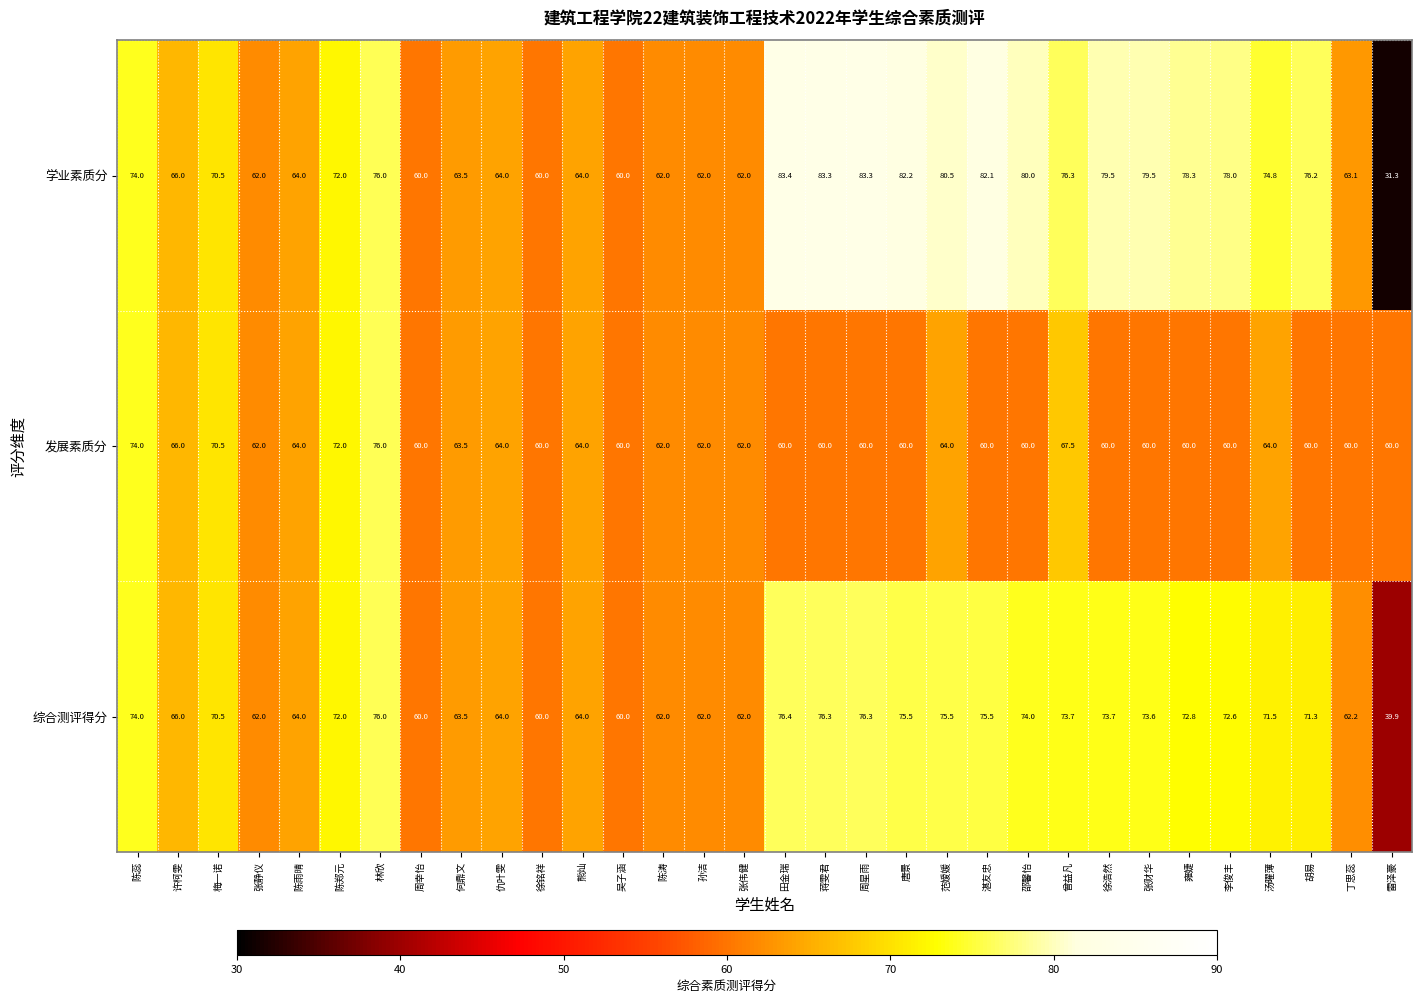

At which category is the sum across all series the highest?

林欣